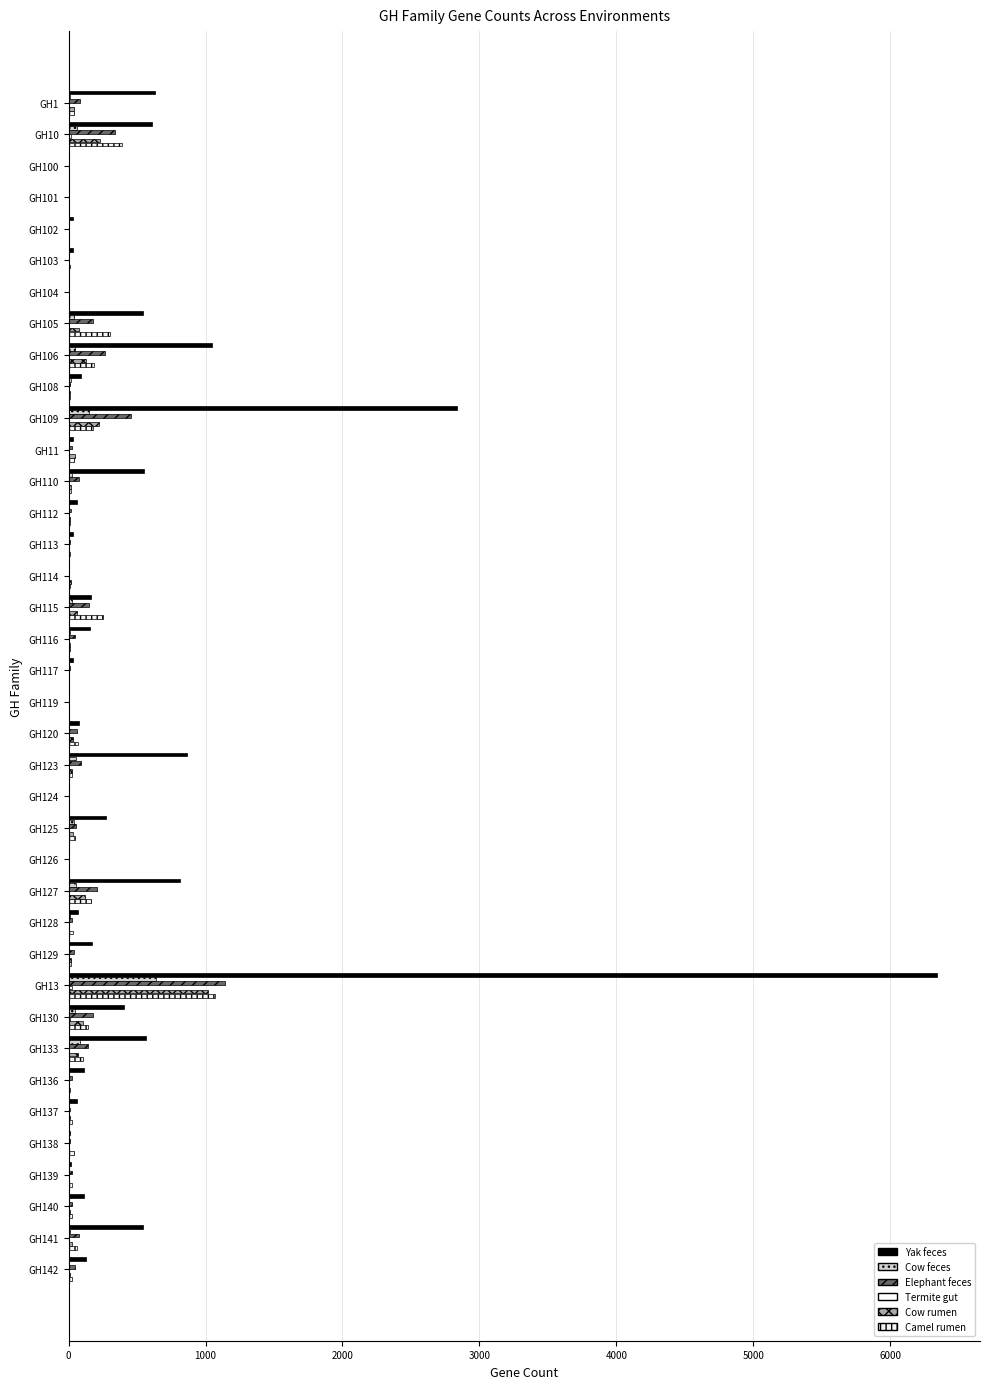

How many categories are shown in the chart?

38